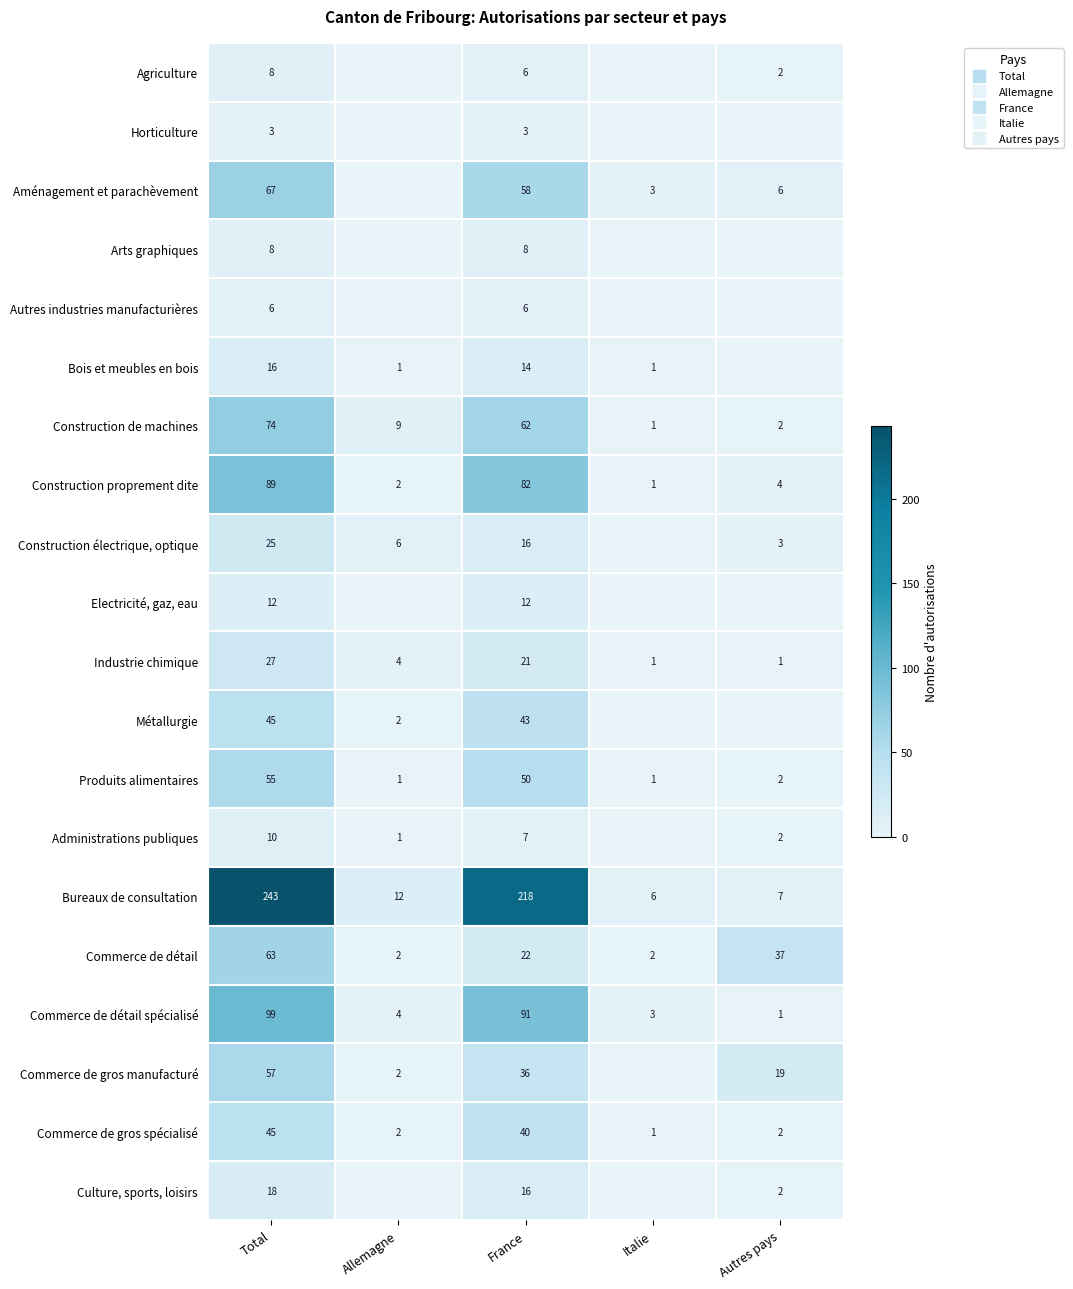

Is the value of Arts graphiques at Allemagne greater than the value of Horticulture at Allemagne?

No